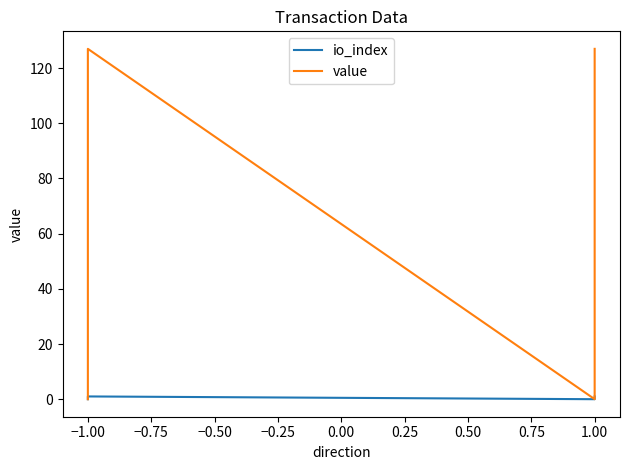

List the series in order of their overall mean, highest first.

value, io_index